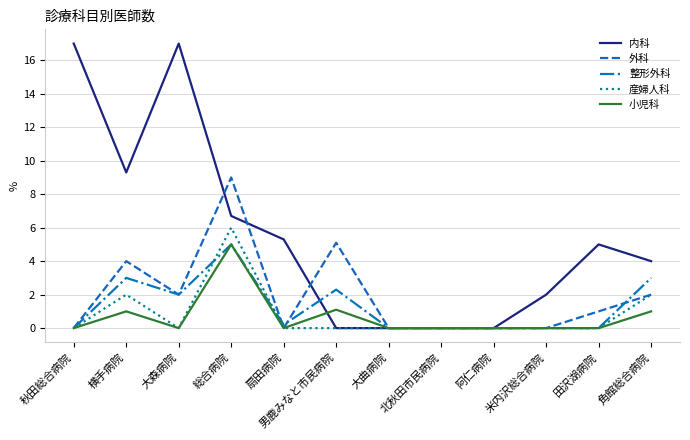

Where does the 内科 series first go above 5?

秋田総合病院